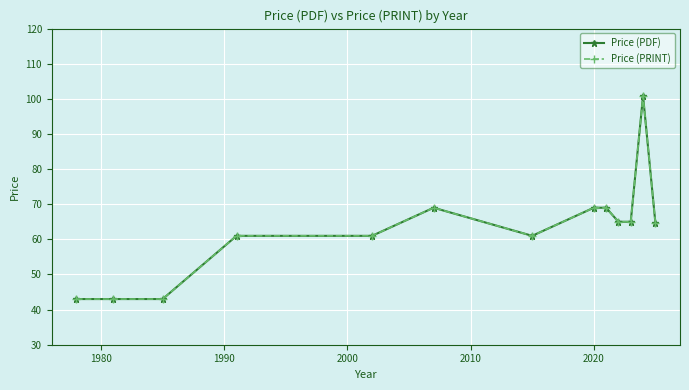

Does the chart have visible grid lines?

Yes